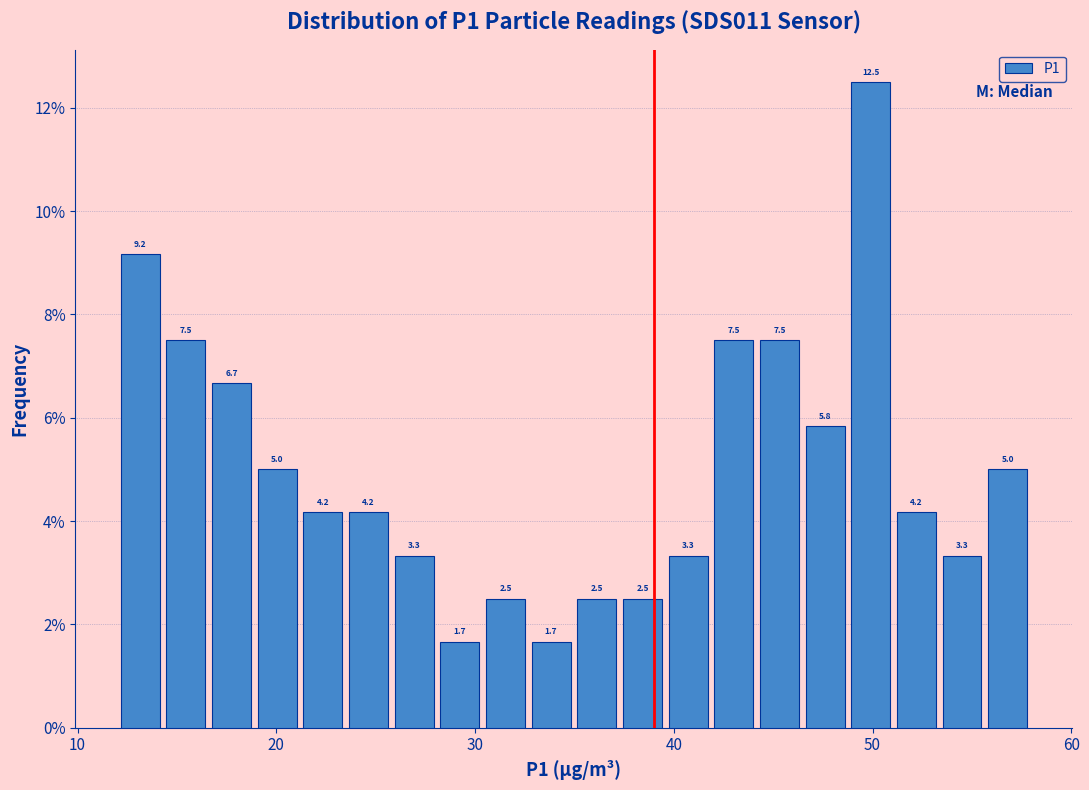

Read against the x-axis, roughly where is the centre of the tallest bar?

50